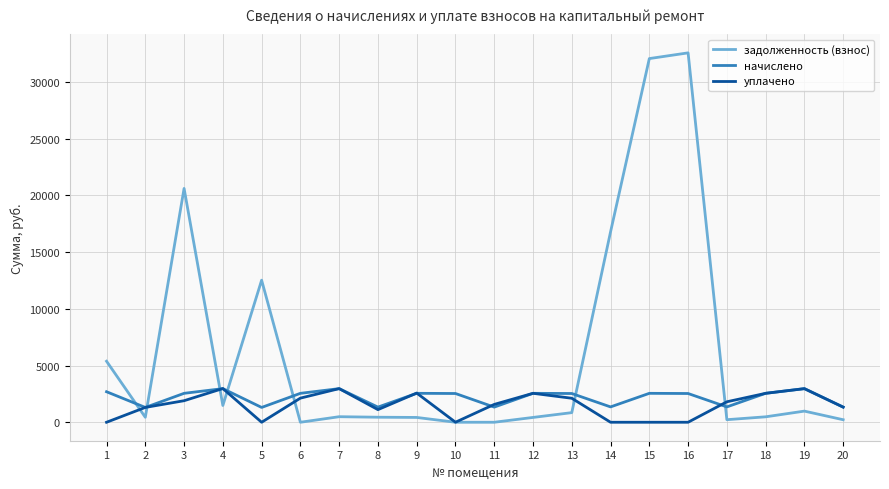

At how many categories does at least one series exceed 30579?

2